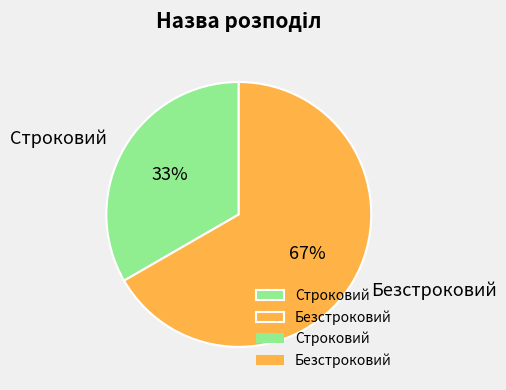

Approximately how many times larger is the value at Безстроковий compared to Строковий?

2.0